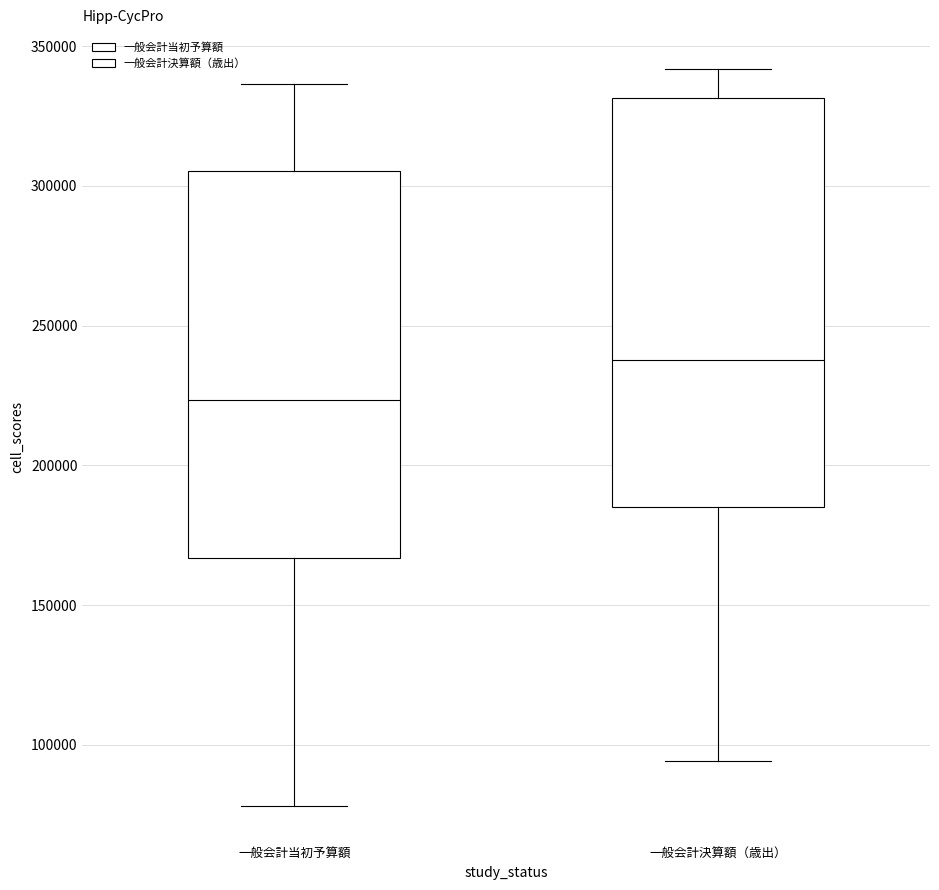

Reading left to right, transcribe this box plot: for each box, give where its median line is, the range the box spans, and where its two whiskers end, as read against the y-axis. The values are not printed on the chart, so give them approximately, as read against the axis.

一般会計当初予算額: median 225000, box 165000 to 305000, whiskers 80000 to 335000
一般会計決算額（歳出）: median 240000, box 185000 to 330000, whiskers 95000 to 340000